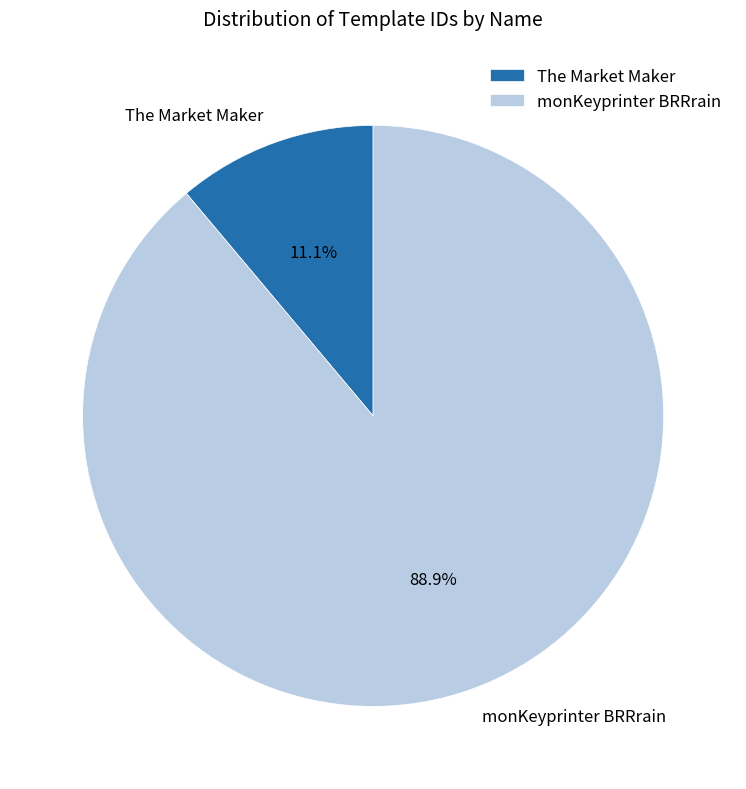

Is there any slice that represents more than half of the pie?

Yes